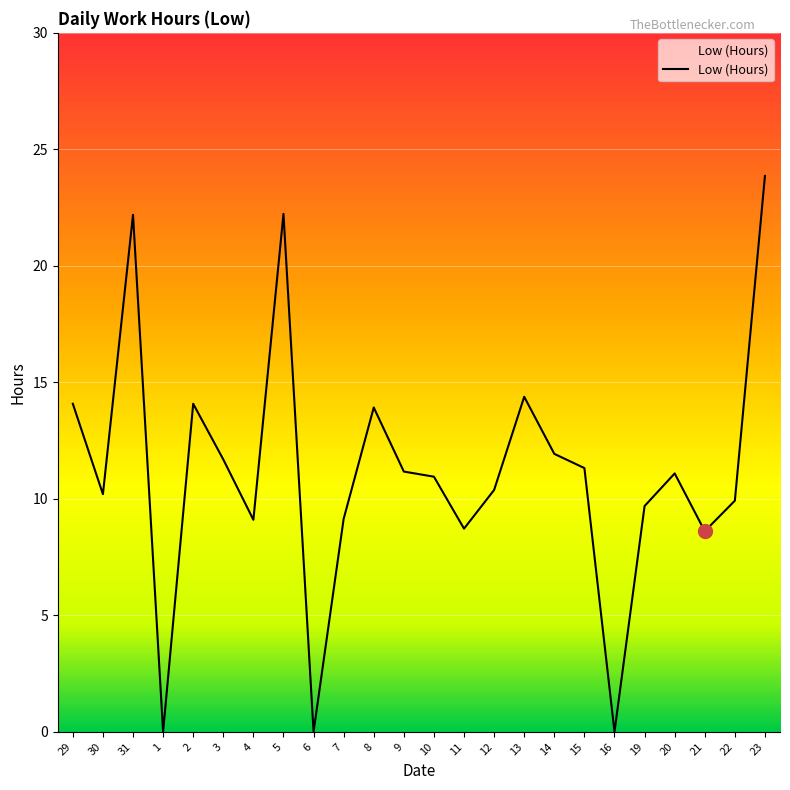

What is the difference between the maximum and minimum values?

23.9